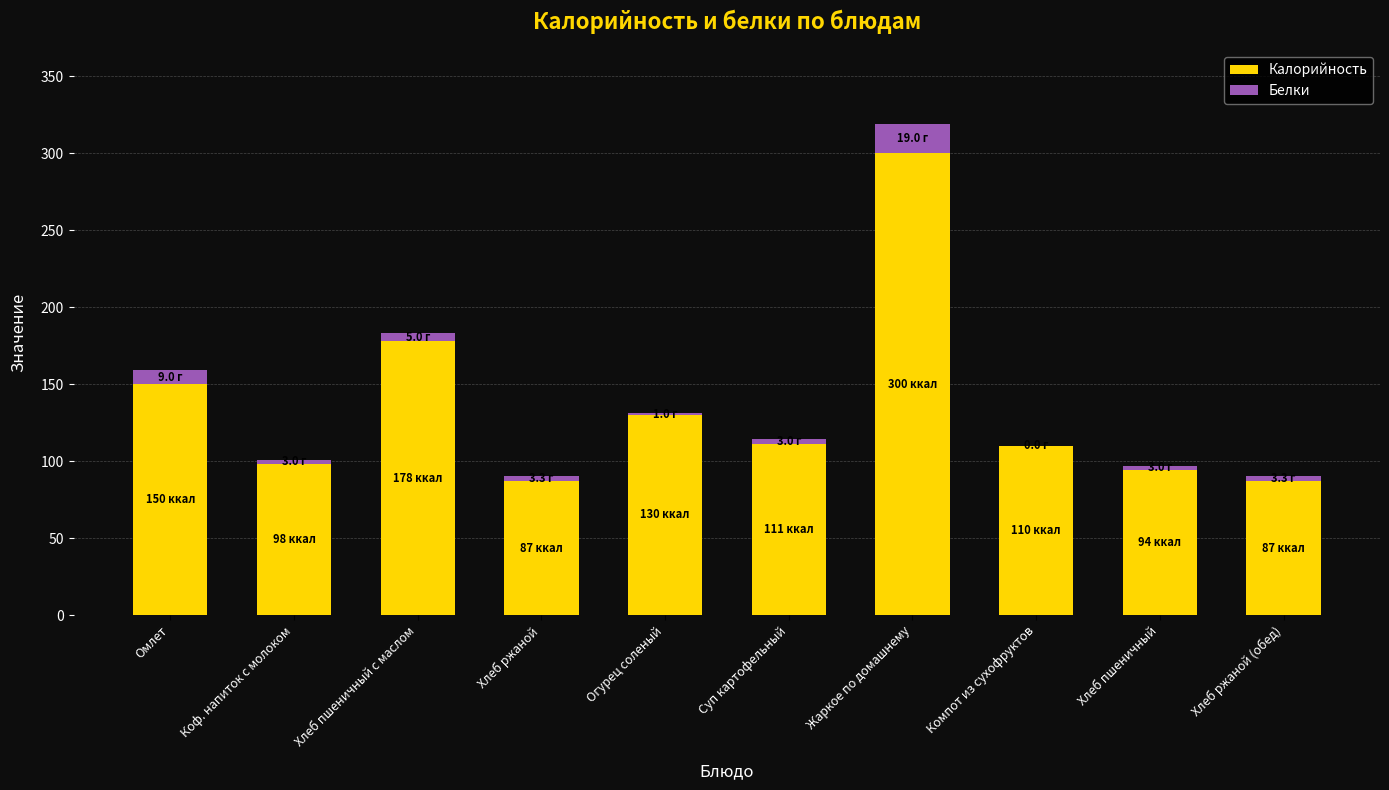

Which category has the highest value in the Калорийность series?

Жаркое по домашнему